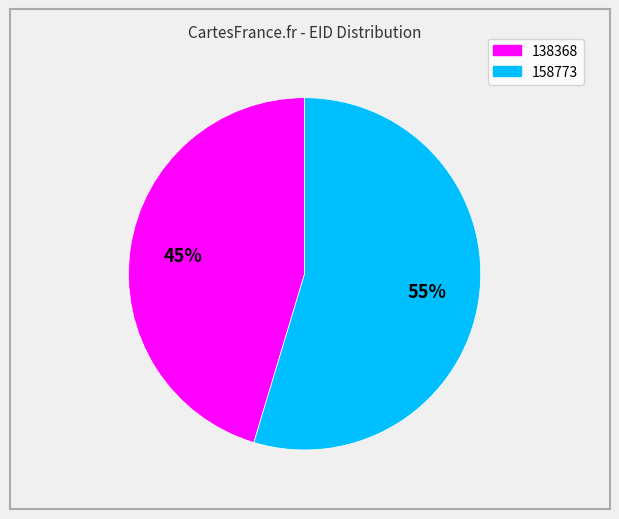

How many slices are in this pie chart?

2